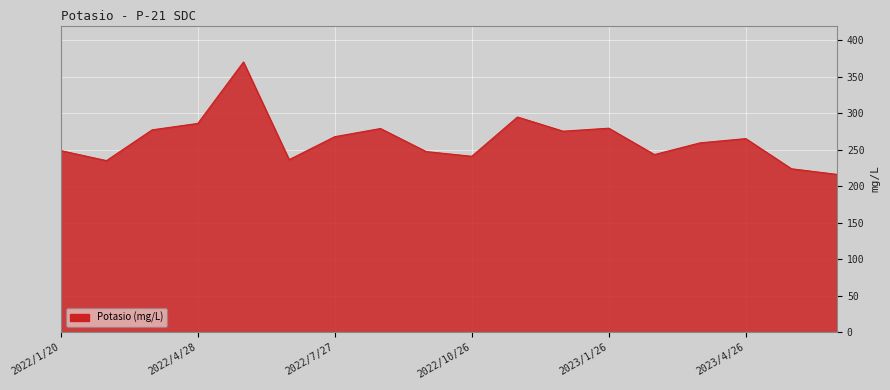

What is the smallest value displayed?

216.2